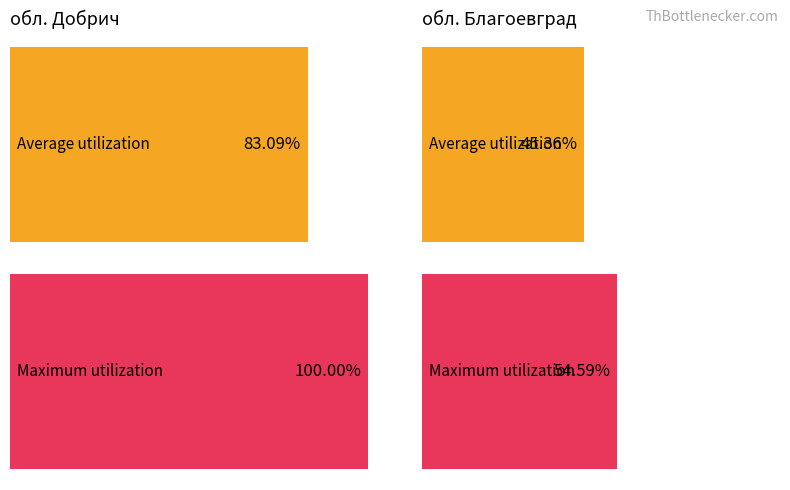

Is it true that Average utilization equals 125.5 at обл. Благоевград?

False